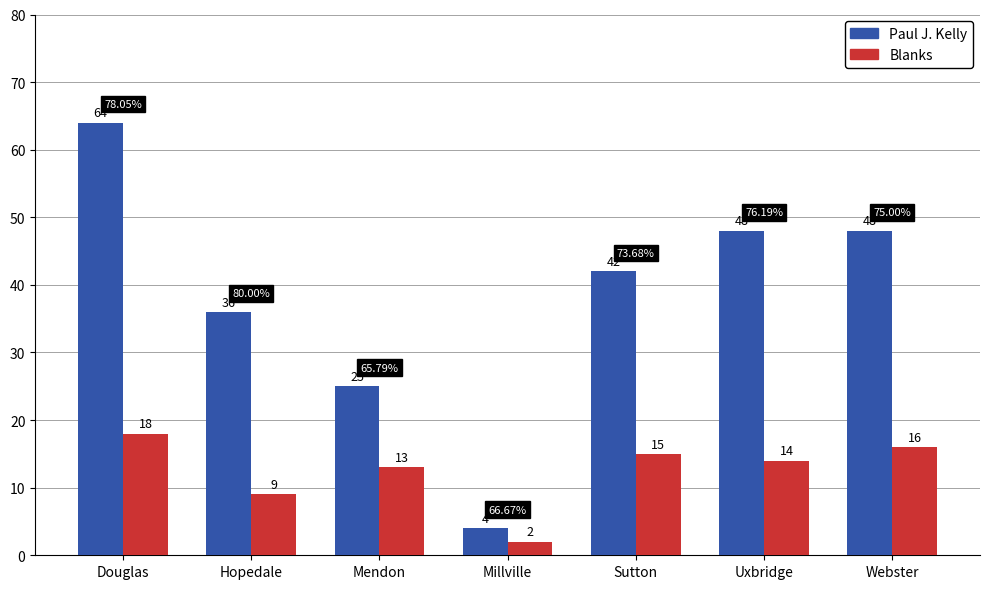

The Paul J. Kelly series shows 13 at Hopedale. True or false?

False